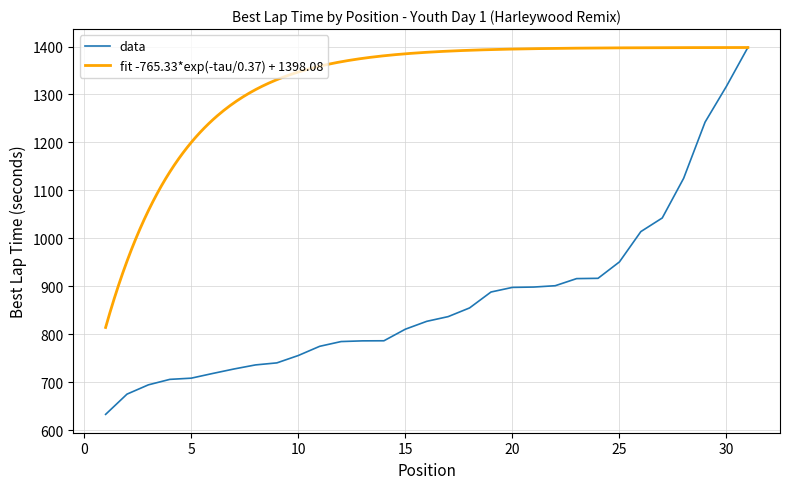

What is the difference between the maximum and minimum values?

765.3